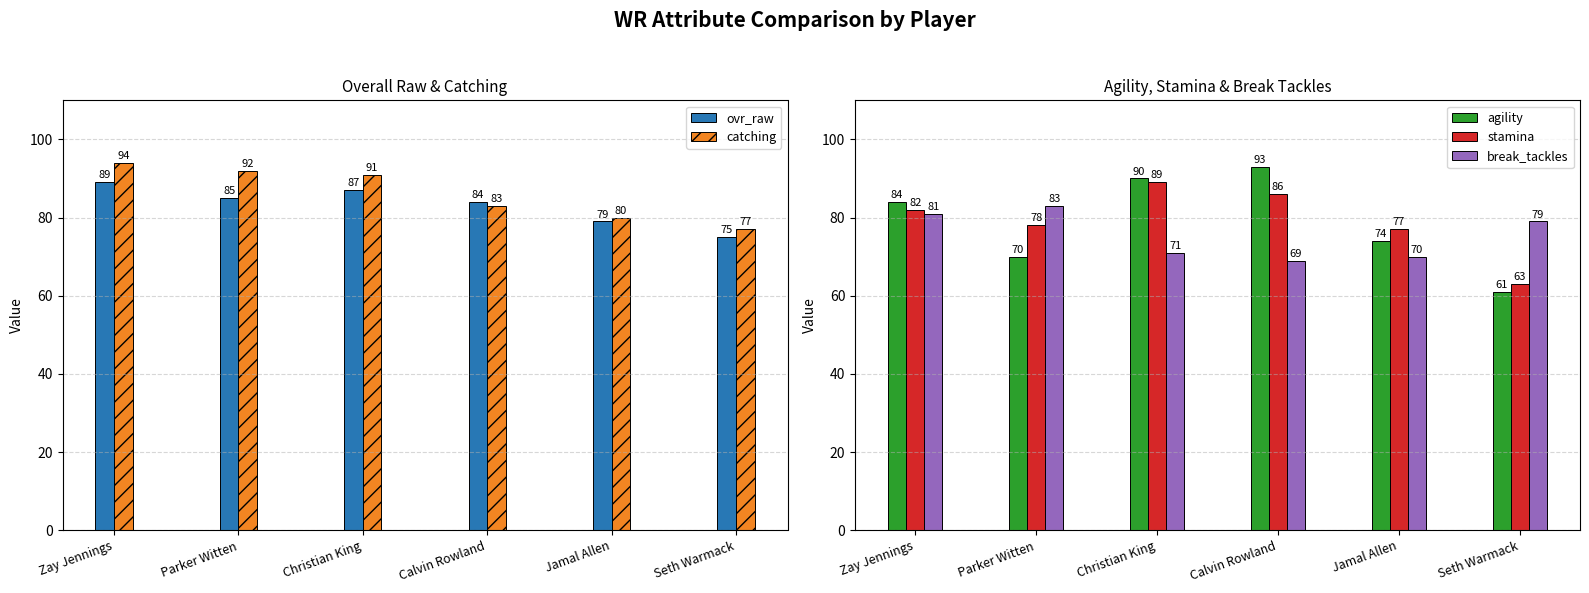

How many bars are there in total?

30